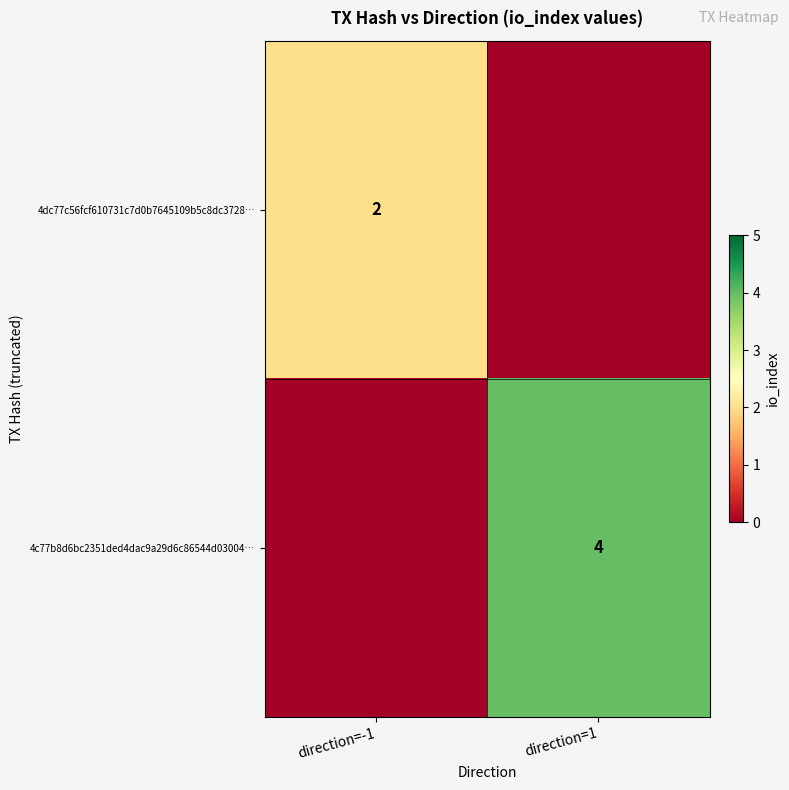

The value of 4c77b8d6bc2351ded4dac9a29d6c86544d03004… at direction=1 is 4. True or false?

True